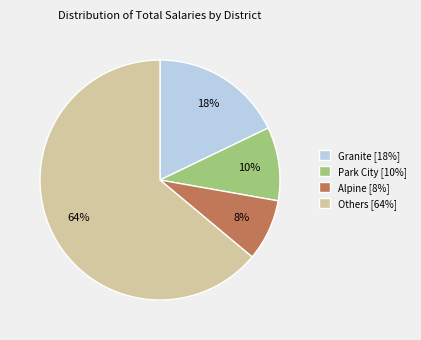

Rank the categories by value from highest to lowest.

Others [64%], Granite [18%], Park City [10%], Alpine [8%]